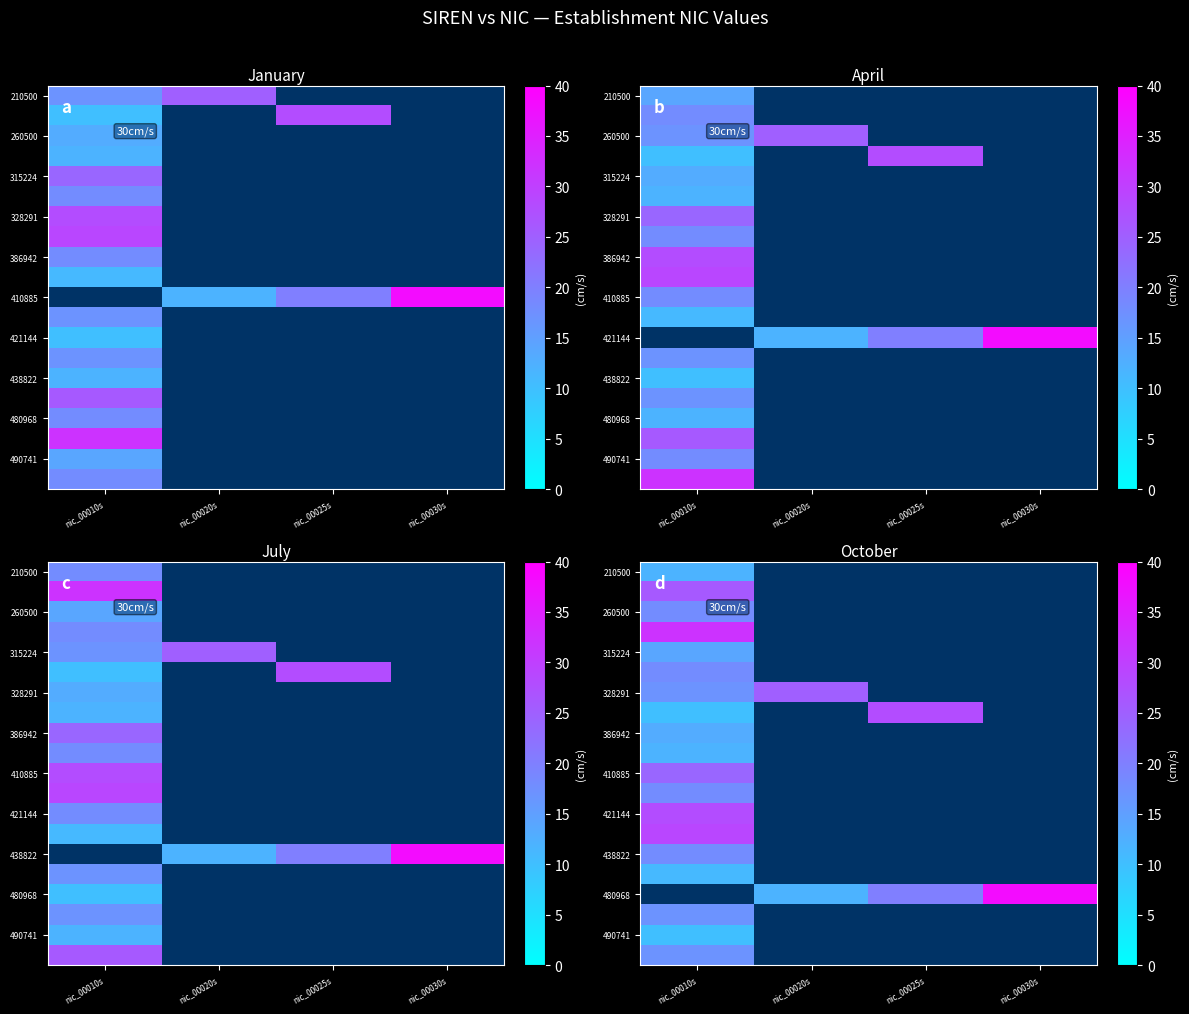

Between nic_00010s and nic_00030s, which is larger?

nic_00030s